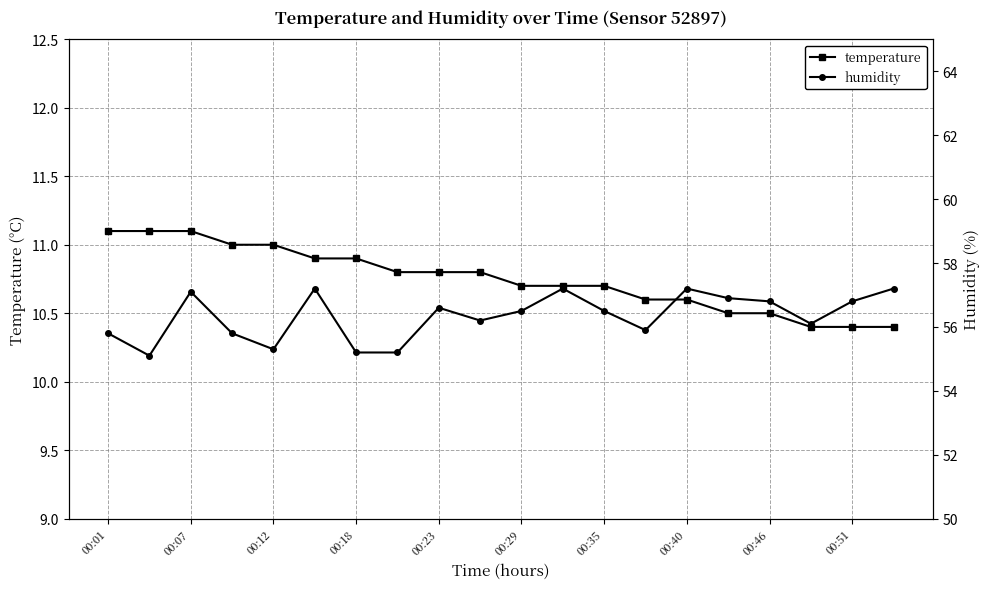

What is the approximate value of temperature at 00:40?

10.6